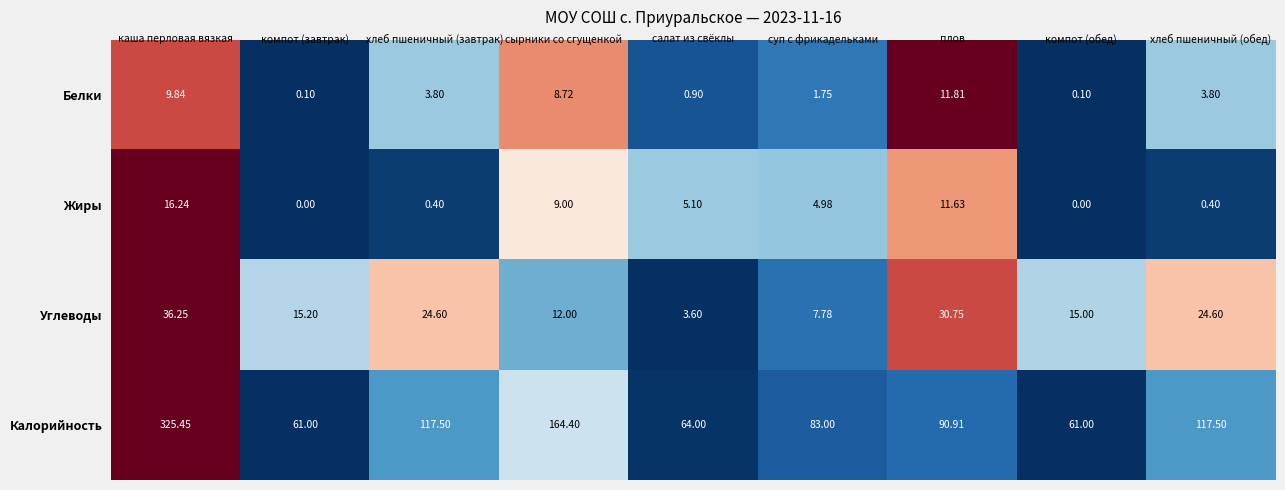

Which category has the lowest value in the Углеводы series?

салат из свёклы